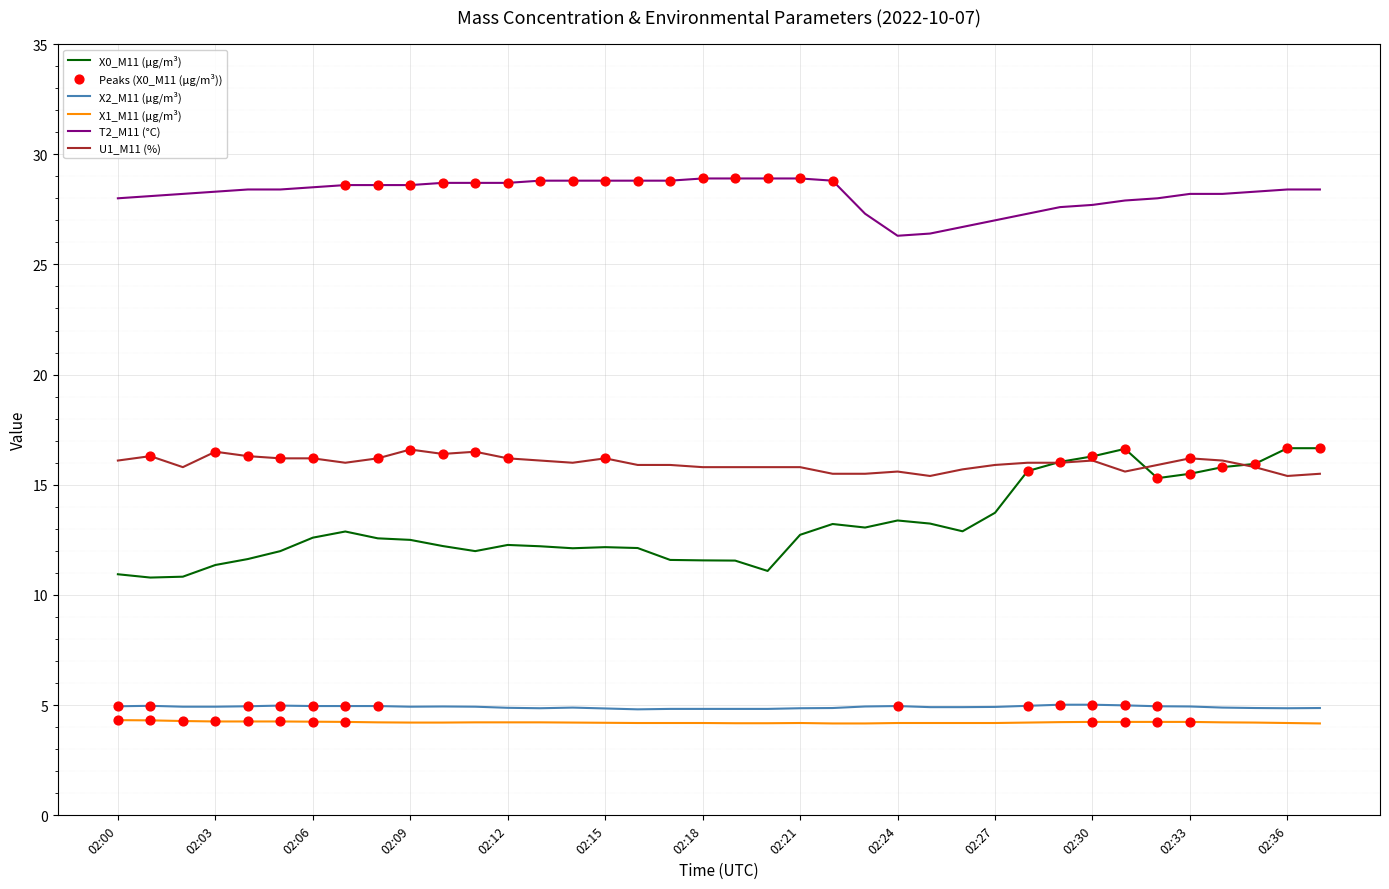

True or false: X1_M11 (μg/m³) and U1_M11 (%) cross at least once.

False